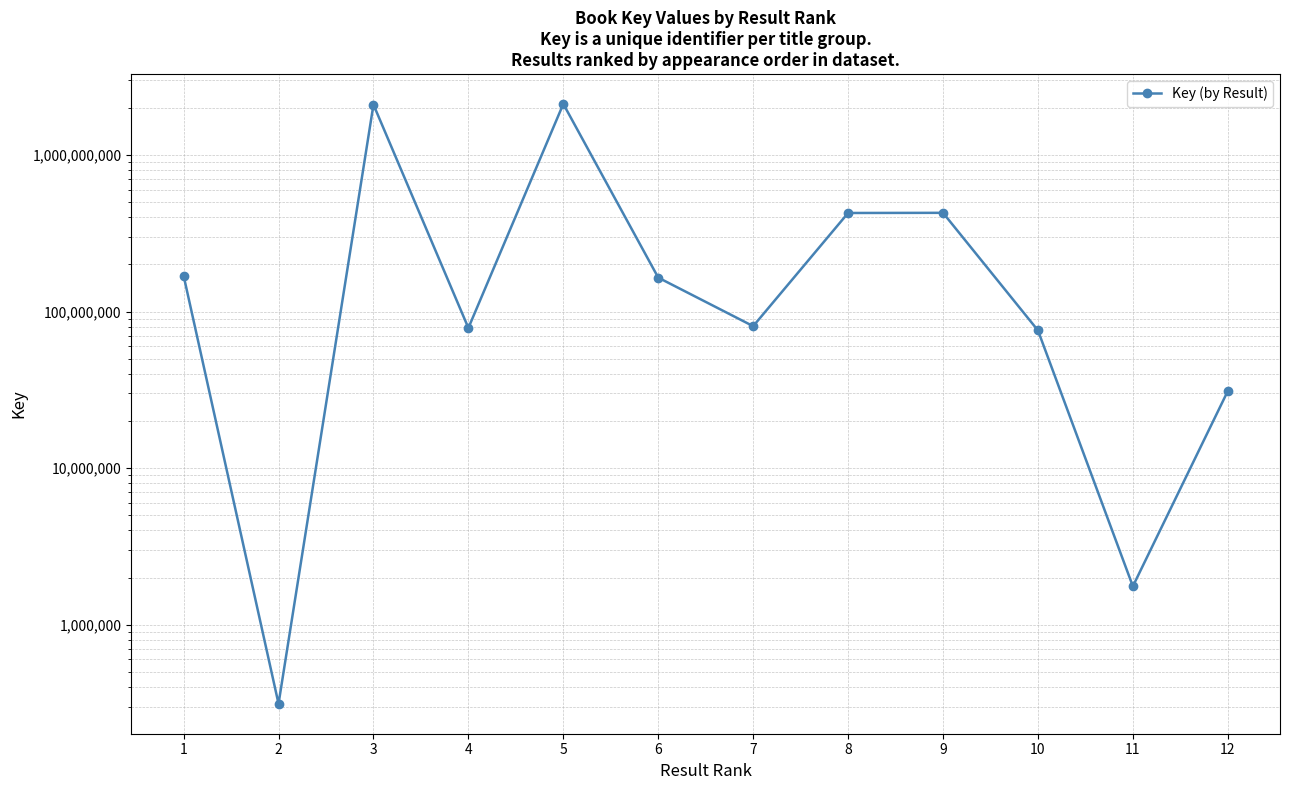

What is the value of the 12th point from the left?

31050663